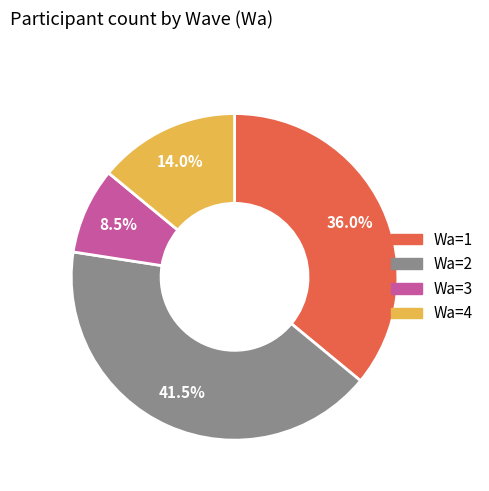

Is there any slice that represents more than half of the pie?

No